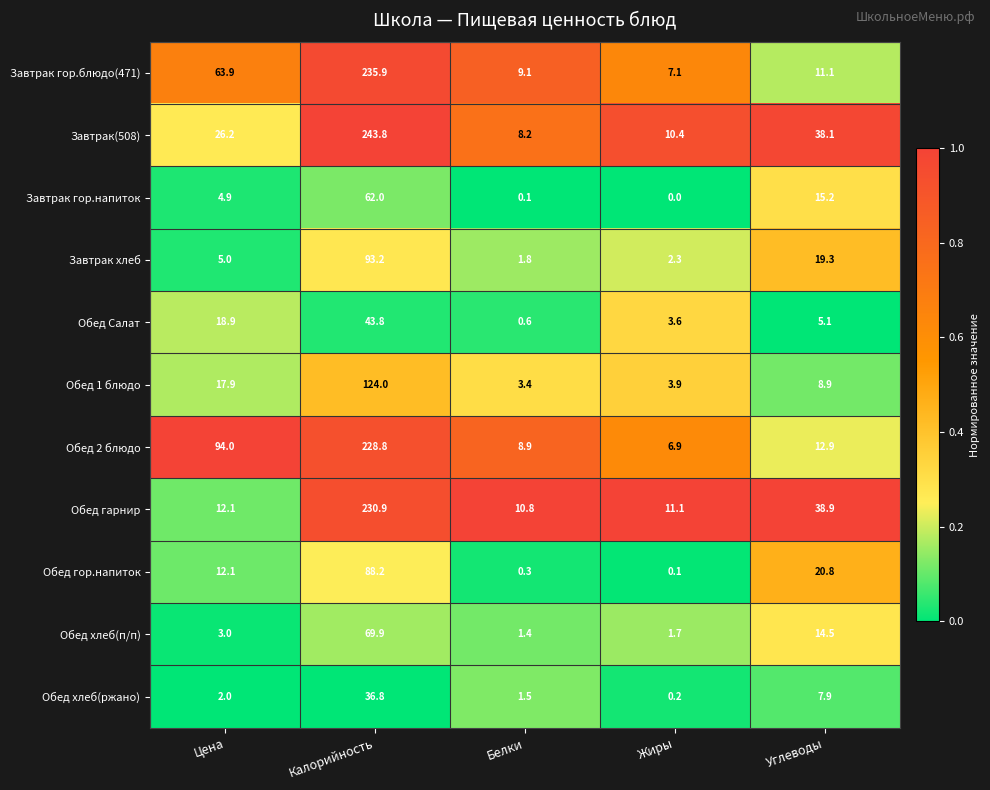

The value of Завтрак(508) at Калорийность is 243.8. True or false?

True